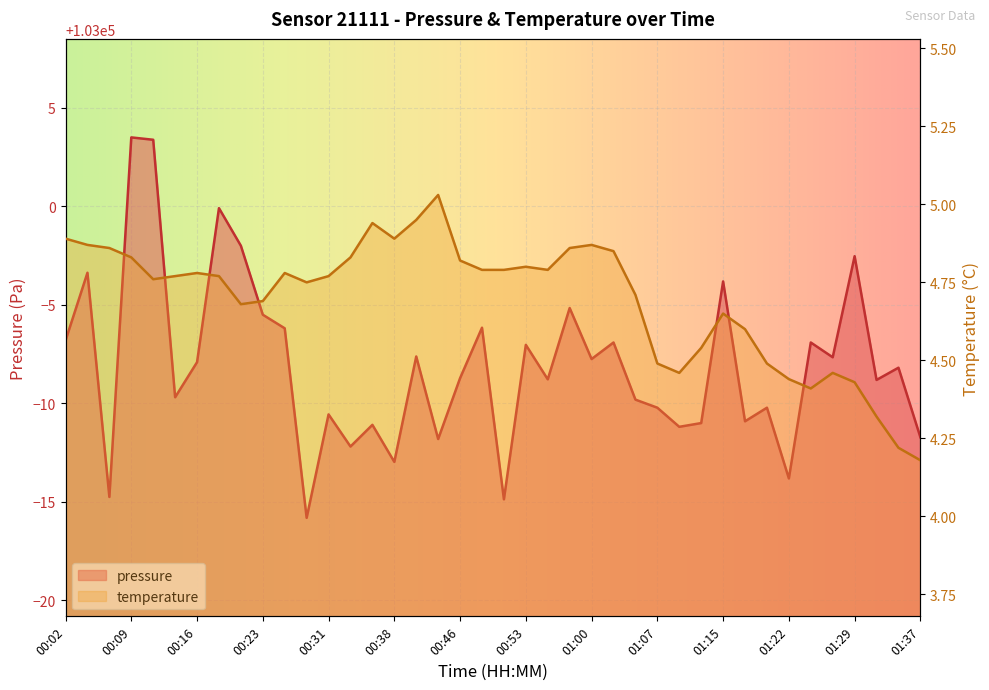

At which category is the sum across all series the highest?

00:09